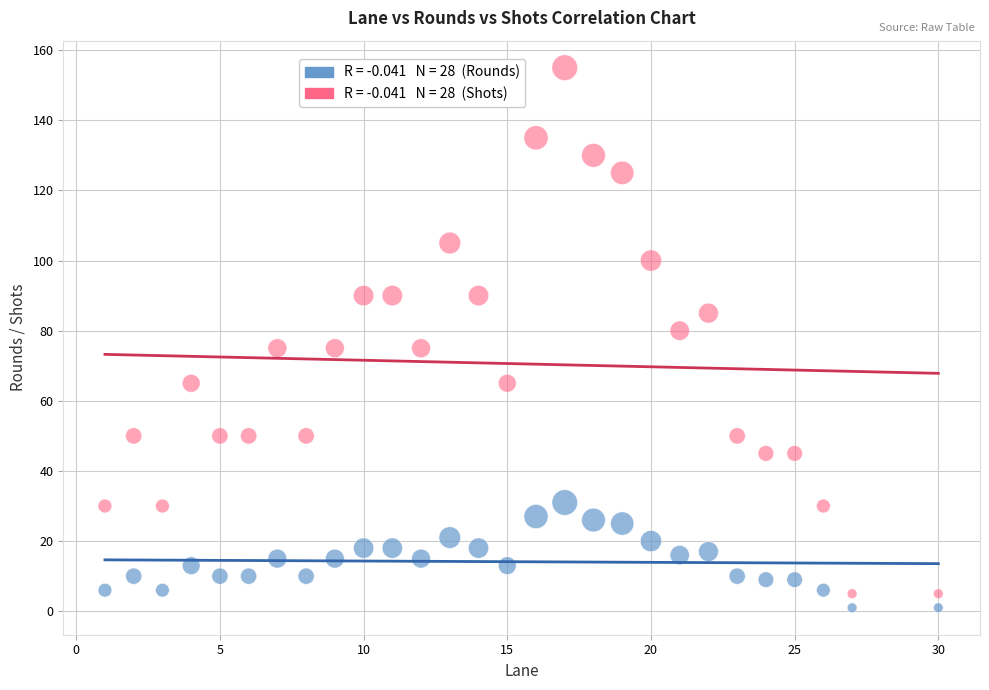

Across all data points, what is the range of X values (max minus min)?

29